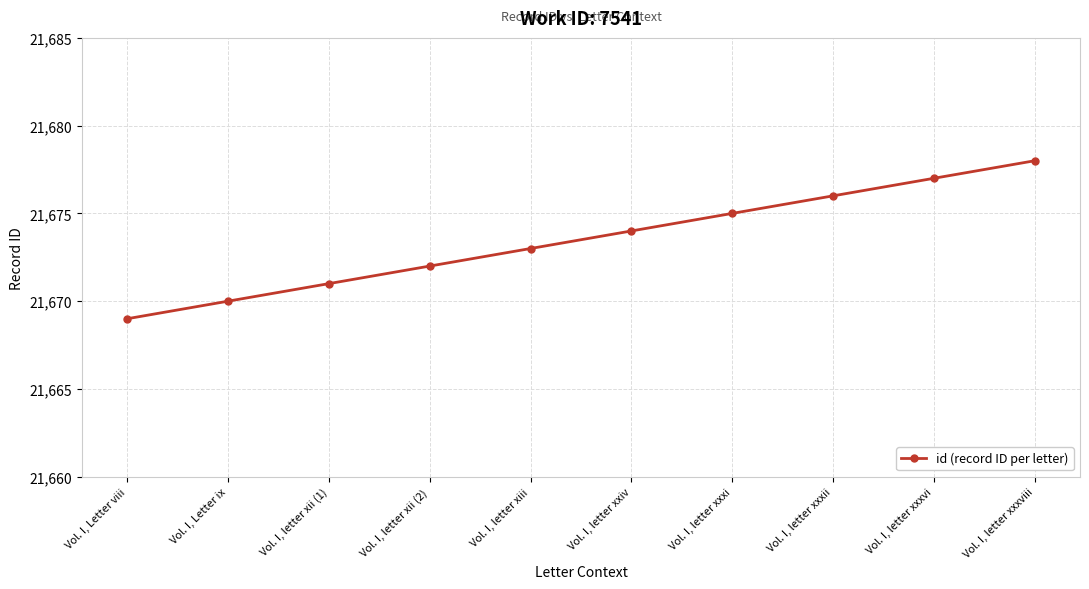

What is the difference between the values at Vol. I, letter xxxviii and Vol. I, Letter viii?

9